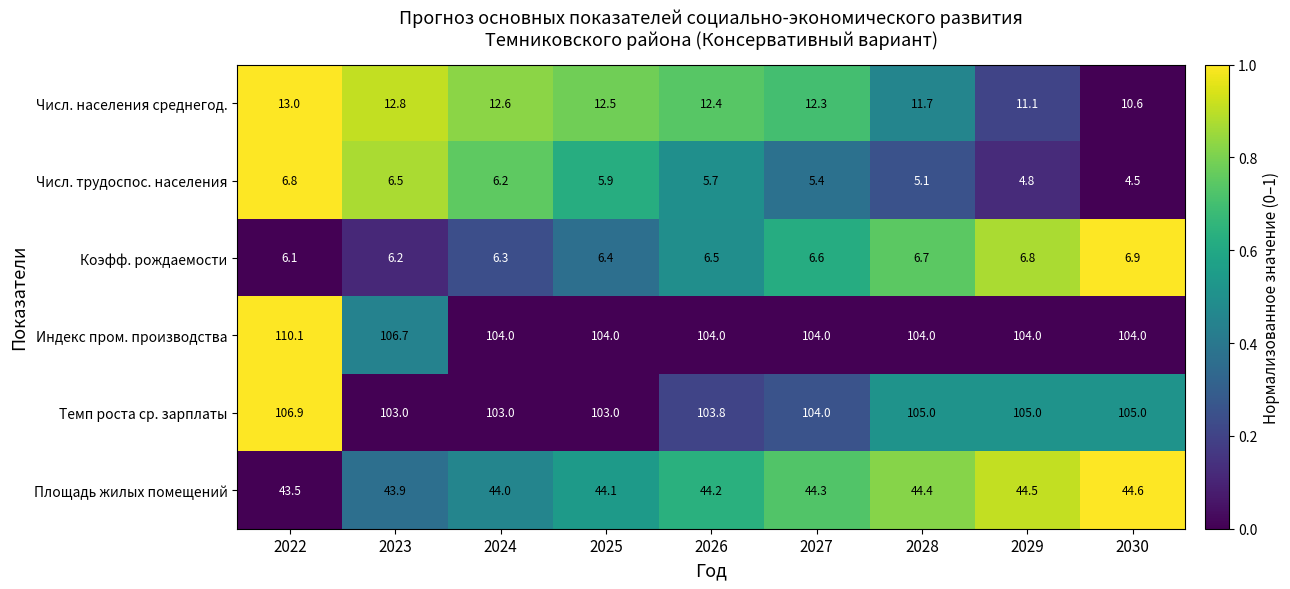

What is the average value of the Числ. населения среднегод. series?

12.1